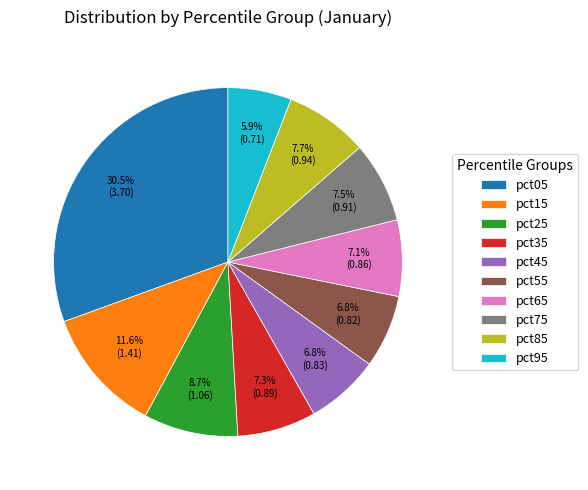

Does pct05 represent more than half of the total?

No